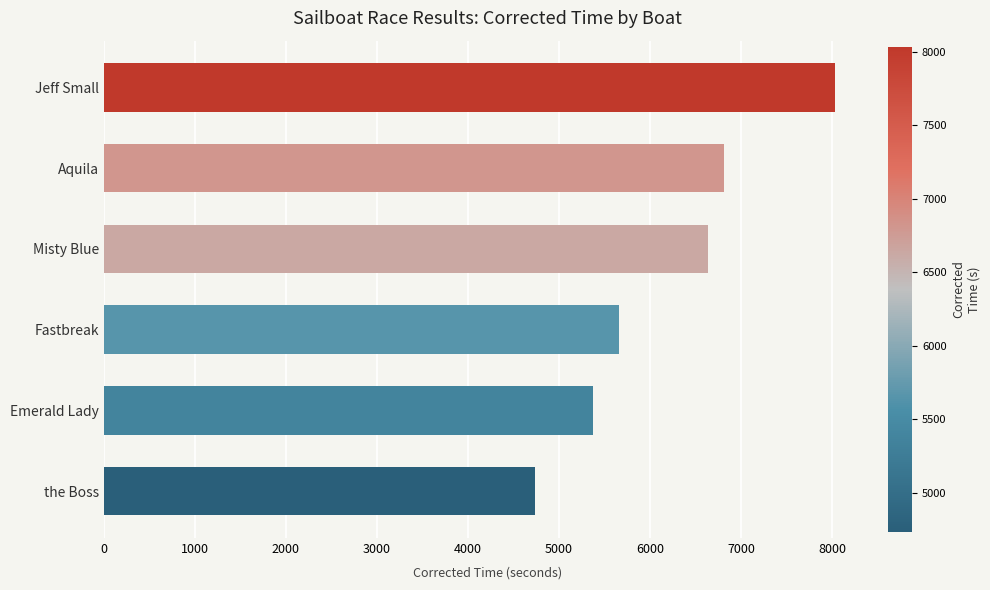

Rank the categories by value from highest to lowest.

Jeff Small, Aquila, Misty Blue, Fastbreak, Emerald Lady, the Boss